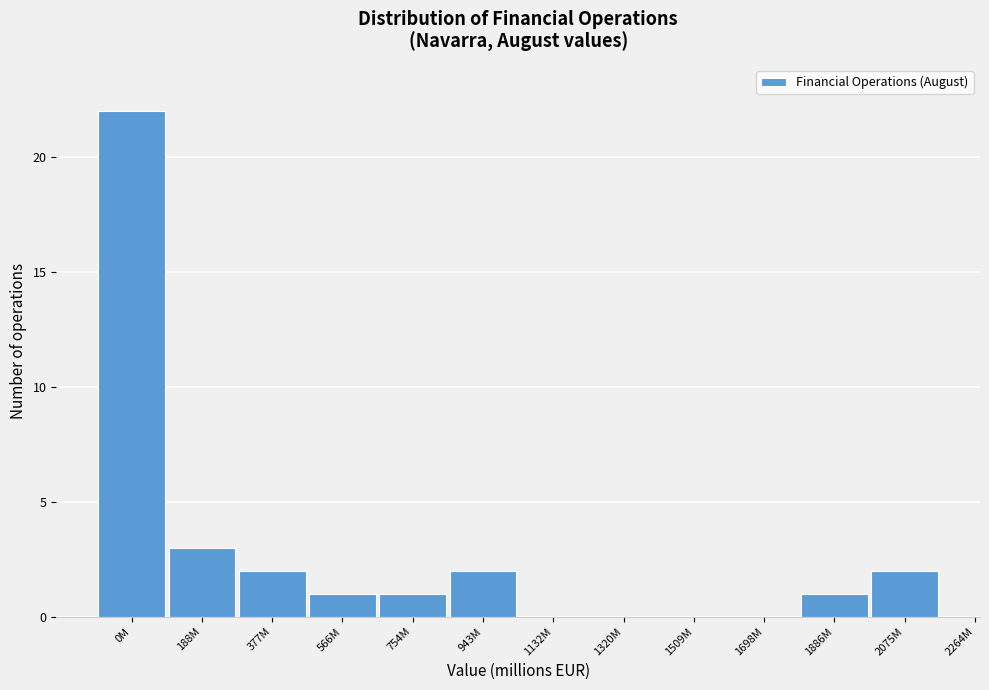

Reading right to left, transcribe all the data shown in this chart.

2075M=2	1886M=1	1698M=0	1509M=0	1320M=0	1132M=0	943M=2	754M=1	566M=1	377M=2	188M=3	0M=22